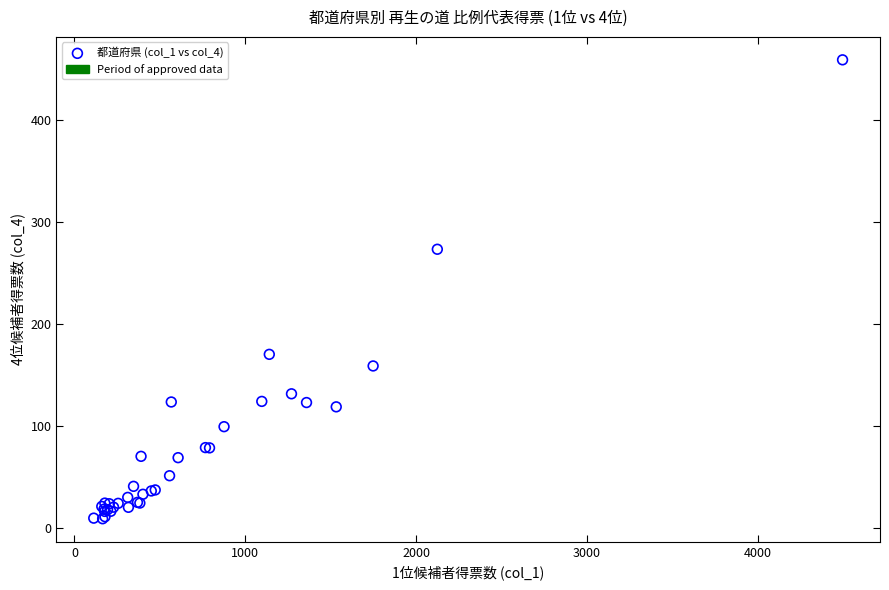

What Y value in the scatter plot is closest to 234?

273.6